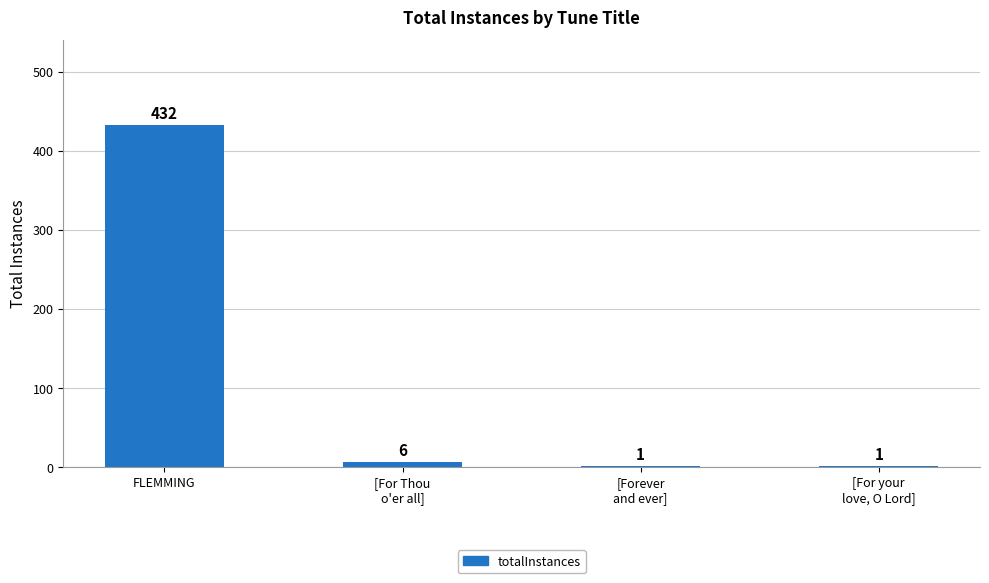

Between [For Thou
o'er all] and FLEMMING, which is larger?

FLEMMING